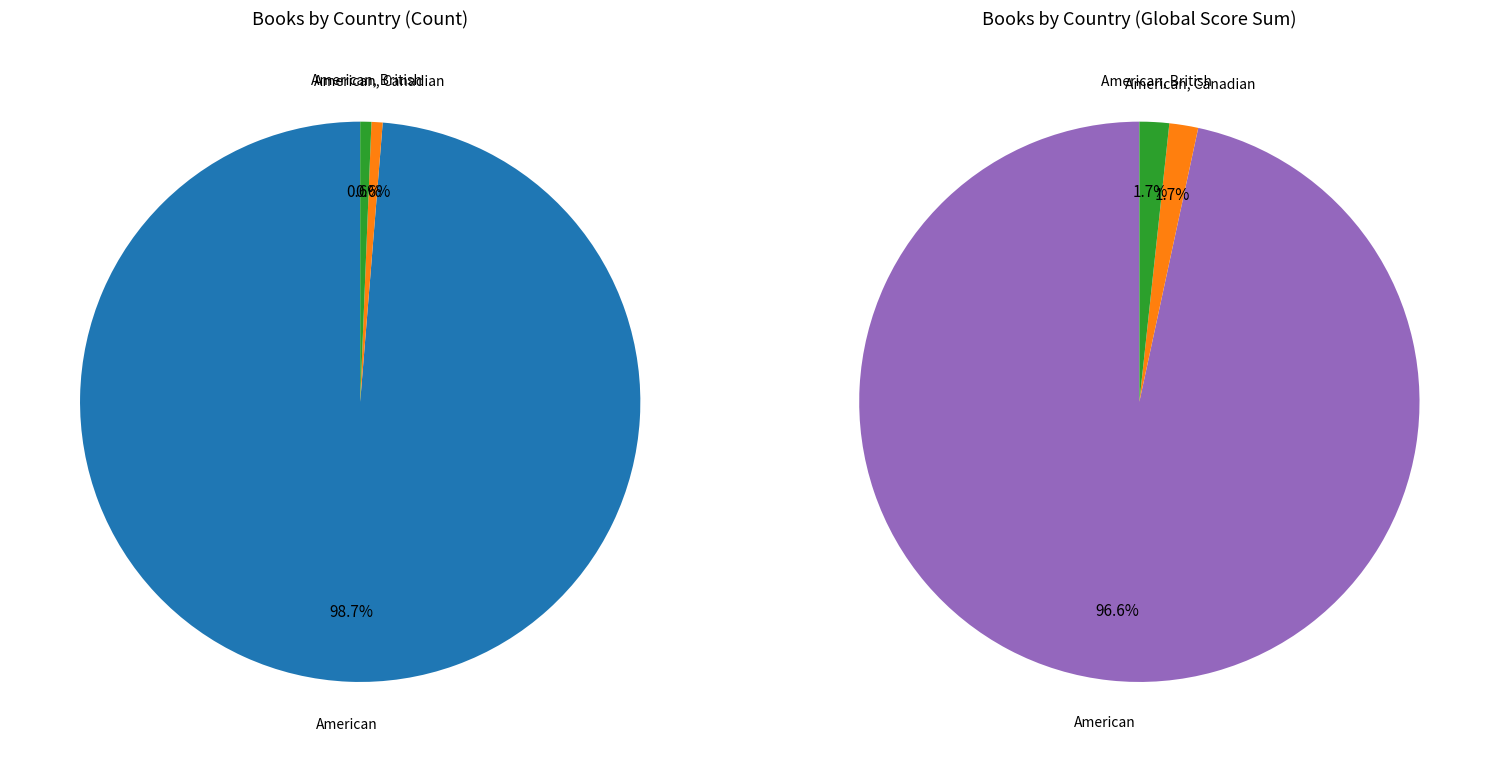

What is the smallest slice in the pie chart?

American, Canadian